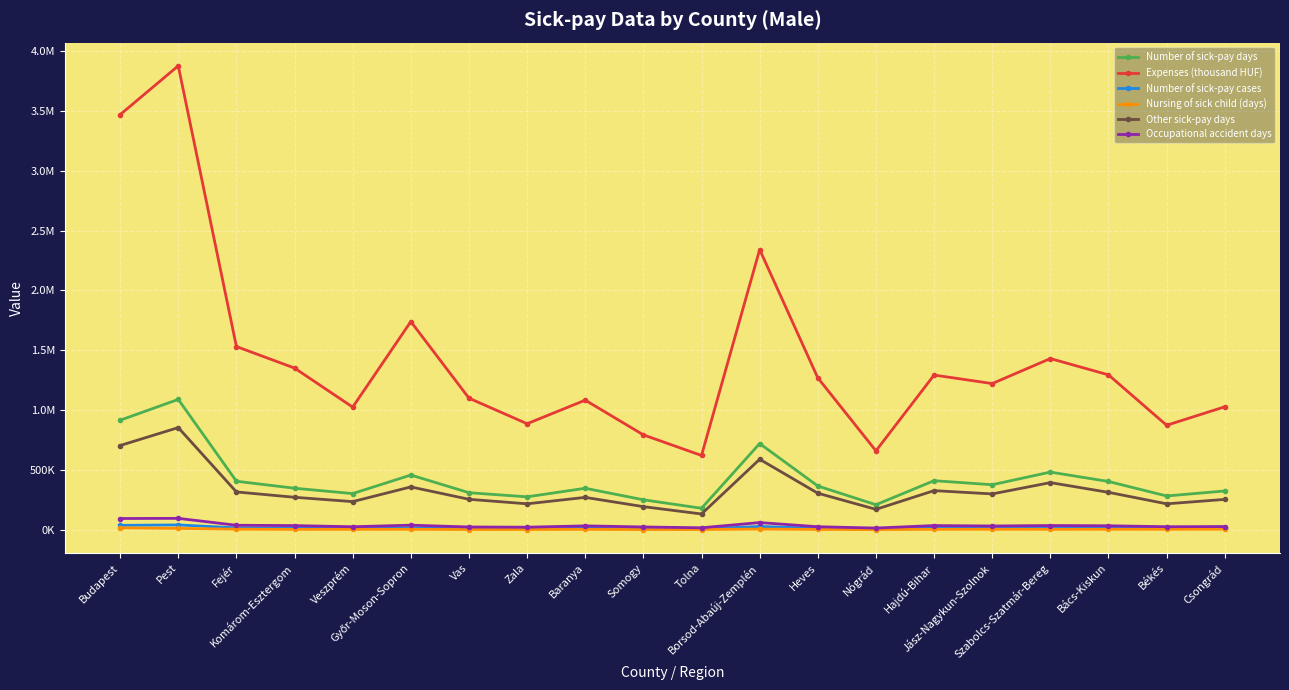

True or false: Number of sick-pay cases and Occupational accident days cross at least once.

False